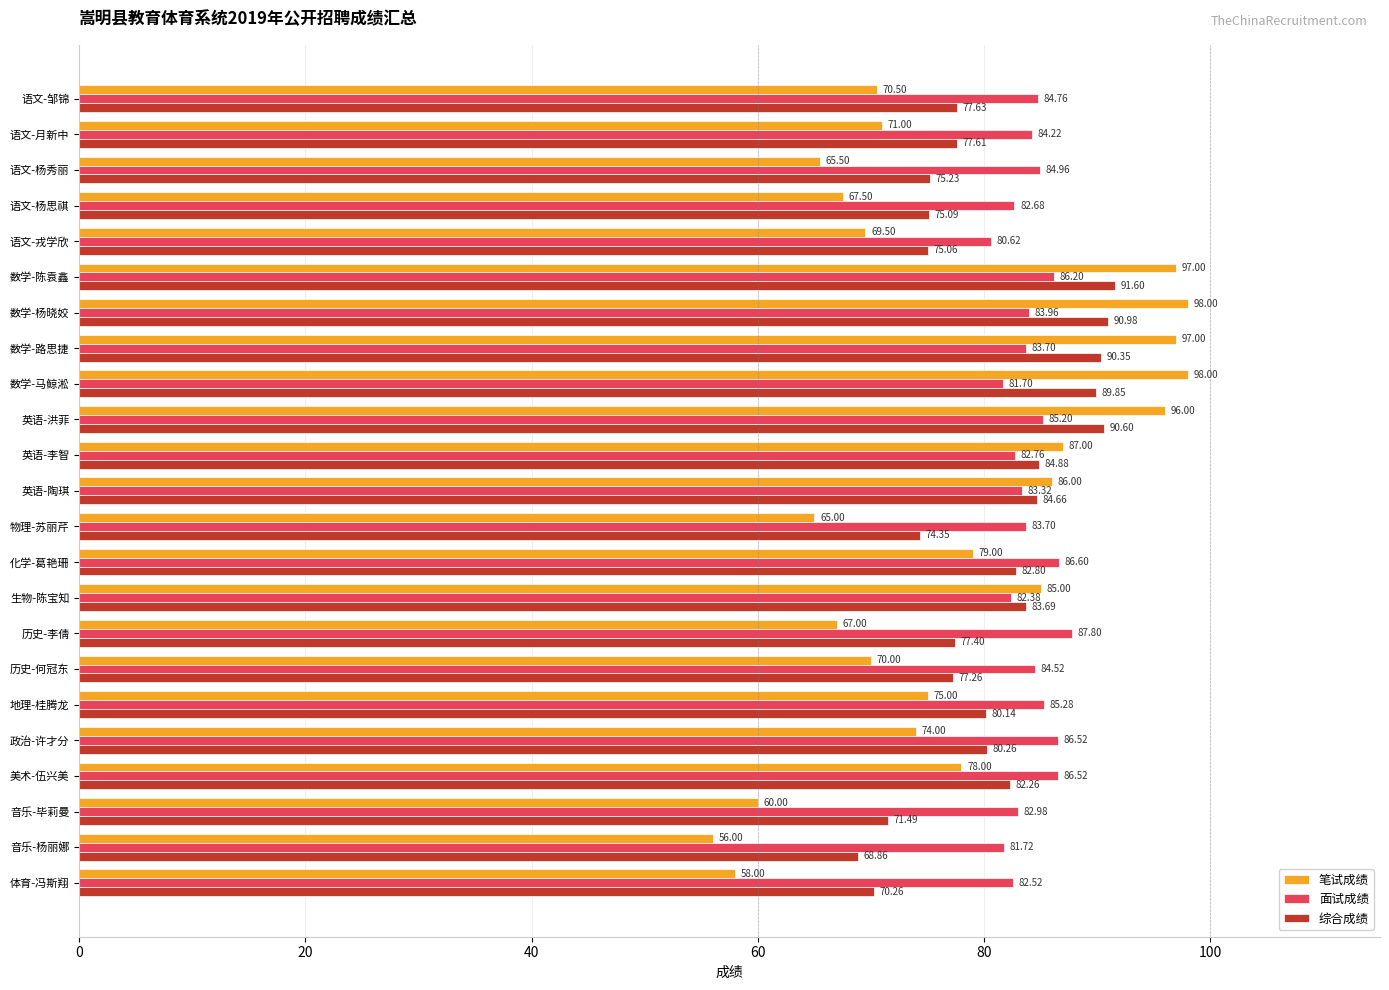

Is the value of 笔试成绩 at 英语-李智 greater than the value of 综合成绩 at 物理-苏丽芹?

Yes